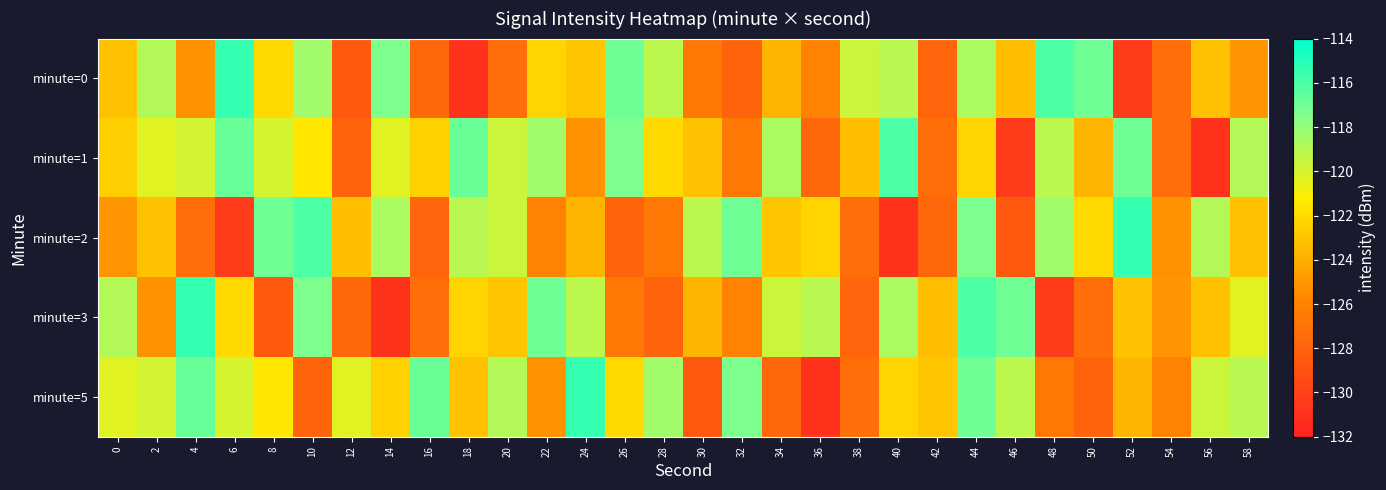

Reading left to right, list all the values displayed in this chart.

minute=0: 0=-123.2	2=-118.9	4=-125.2	6=-115.4	8=-122.1	10=-118.4	12=-128.6	14=-117.4	16=-127.6	18=-131.0	20=-127.3	22=-122.3	24=-123.0	26=-117.0	28=-119.2	30=-126.7	32=-127.9	34=-123.7	36=-126.0	38=-119.6	40=-119.1	42=-127.8	44=-118.7	46=-123.3	48=-116.1	50=-117.0	52=-130.4	54=-127.3	56=-123.1	58=-125.1
minute=1: 0=-122.6	2=-120.3	4=-119.9	6=-116.8	8=-119.9	10=-121.5	12=-127.9	14=-120.3	16=-122.5	18=-116.8	20=-119.6	22=-118.4	24=-125.2	26=-117.4	28=-122.1	30=-123.2	32=-126.7	34=-118.7	36=-127.6	38=-123.3	40=-116.1	42=-127.3	44=-122.3	46=-130.4	48=-119.2	50=-123.7	52=-117.0	54=-127.3	56=-131.0	58=-118.9
minute=2: 0=-125.1	2=-123.1	4=-127.3	6=-130.4	8=-117.0	10=-116.1	12=-123.3	14=-118.7	16=-127.8	18=-119.1	20=-119.6	22=-126.0	24=-123.7	26=-127.9	28=-126.7	30=-119.2	32=-117.0	34=-123.0	36=-122.3	38=-127.3	40=-131.0	42=-127.6	44=-117.4	46=-128.6	48=-118.4	50=-122.1	52=-115.4	54=-125.2	56=-118.9	58=-123.2
minute=3: 0=-118.9	2=-125.2	4=-115.4	6=-122.1	8=-128.6	10=-117.4	12=-127.6	14=-131.0	16=-127.3	18=-122.3	20=-123.0	22=-117.0	24=-119.2	26=-126.7	28=-127.9	30=-123.7	32=-126.0	34=-119.6	36=-119.1	38=-127.8	40=-118.7	42=-123.3	44=-116.1	46=-117.0	48=-130.4	50=-127.3	52=-123.1	54=-125.1	56=-123.2	58=-120.3
minute=5: 0=-120.3	2=-119.9	4=-116.8	6=-119.9	8=-121.5	10=-127.9	12=-120.3	14=-122.5	16=-116.8	18=-123.2	20=-118.9	22=-125.2	24=-115.4	26=-122.1	28=-118.4	30=-128.6	32=-117.4	34=-127.6	36=-131.0	38=-127.3	40=-122.3	42=-123.0	44=-117.0	46=-119.2	48=-126.7	50=-127.9	52=-123.7	54=-126.0	56=-119.6	58=-119.1